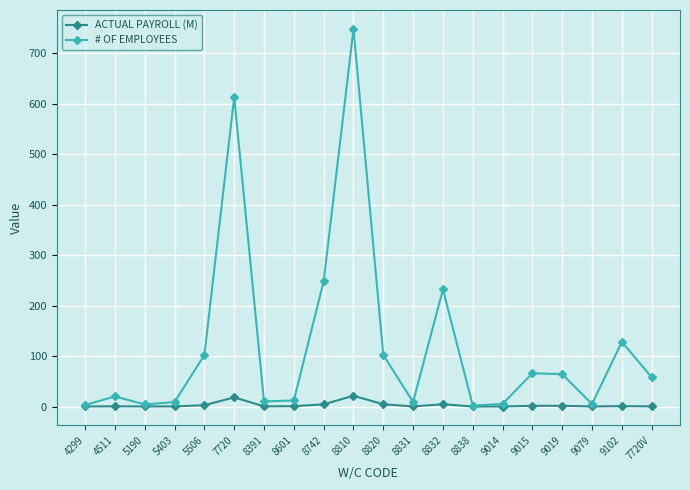

What are all the series names shown in the legend?

ACTUAL PAYROLL (M), # OF EMPLOYEES